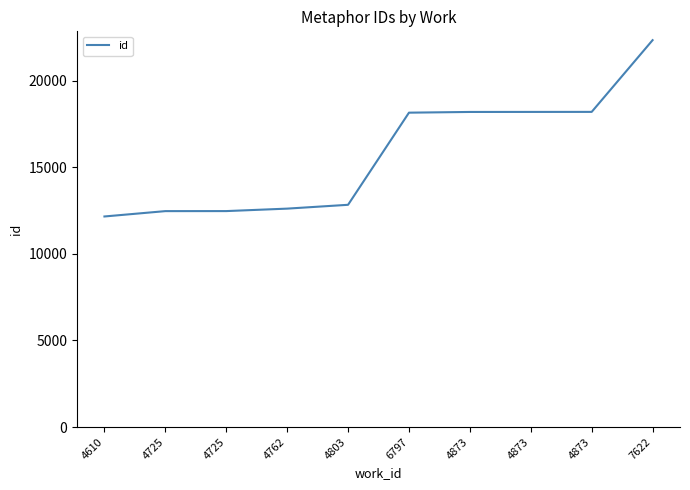

True or false: the data has more than 2 interior local peaks.

False